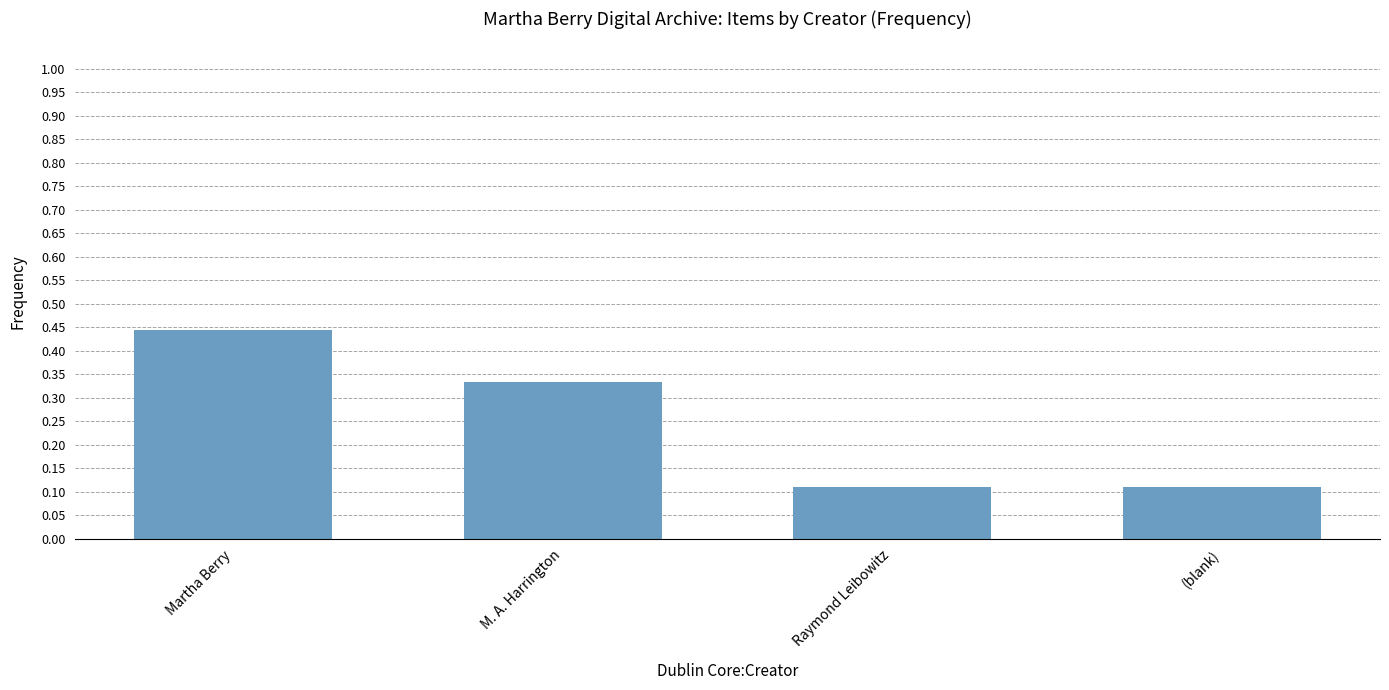

What is the difference between the second highest and minimum values?

0.2